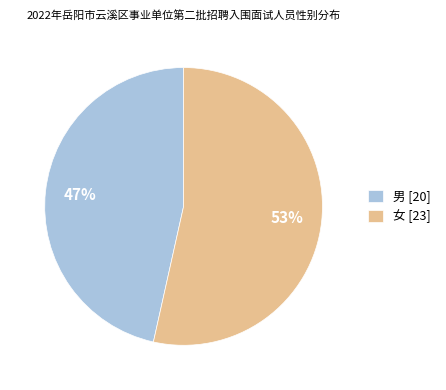

What percentage is the 男 slice, to the nearest percent?

47%